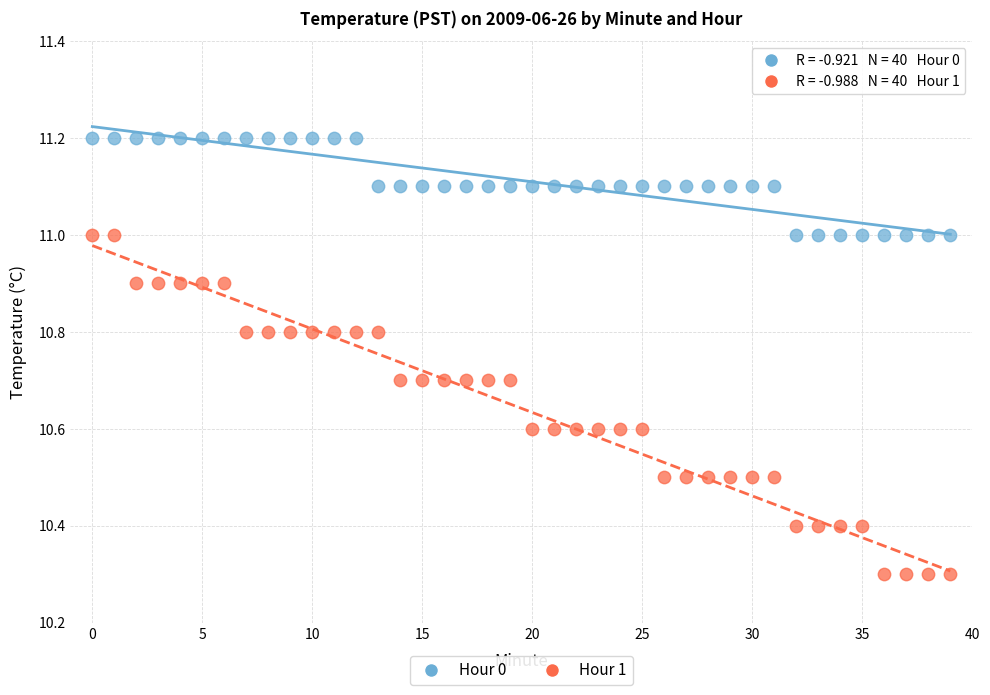

Across all data points, what is the range of Y values (max minus min)?

0.9